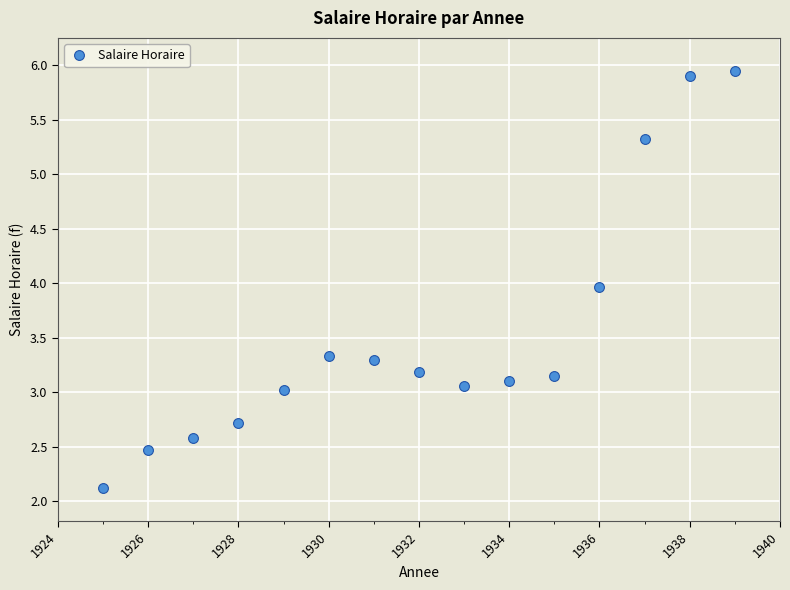

What is the range of Y values (max minus min)?

3.8